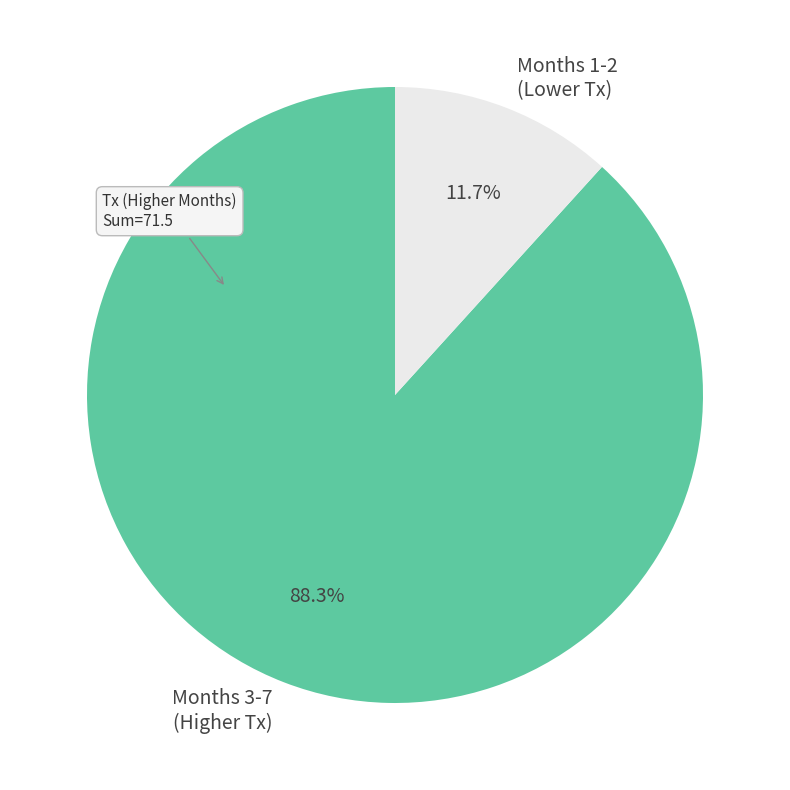

Is the sum of Months 1-2 (Lower Tx) and Months 3-7 (Higher Tx) greater than half?

Yes